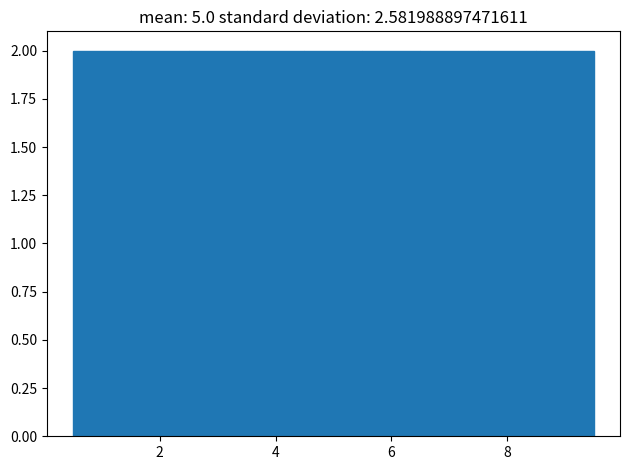

Reading left to right, transcribe this chart: for each bar, give the range it covers on the x-axis and its height. Neither the bar edges nor the heights are printed on the chart, so give them approximately, as read against the axes.

0.5 to 1.5: 2
1.5 to 2.5: 2
2.5 to 3.5: 2
3.5 to 4.5: 2
4.5 to 5.5: 2
5.5 to 6.5: 2
6.5 to 7.5: 2
7.5 to 8.5: 2
8.5 to 9.5: 2